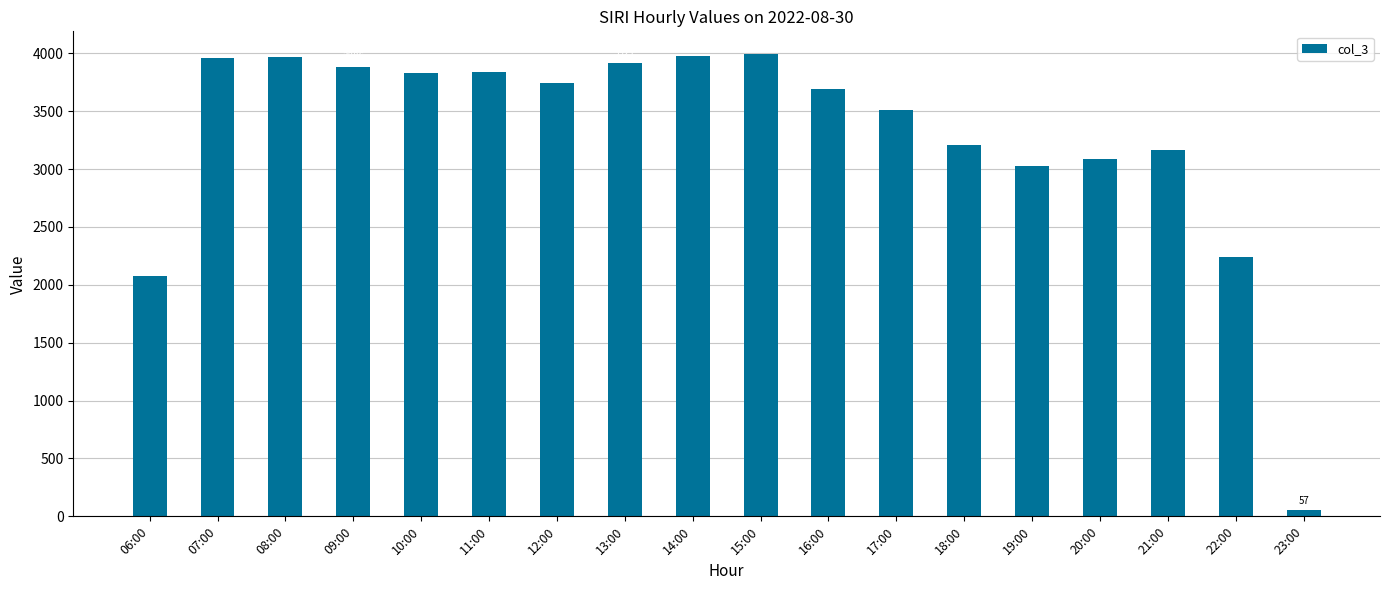

What is the difference between the second highest and minimum values?

3923